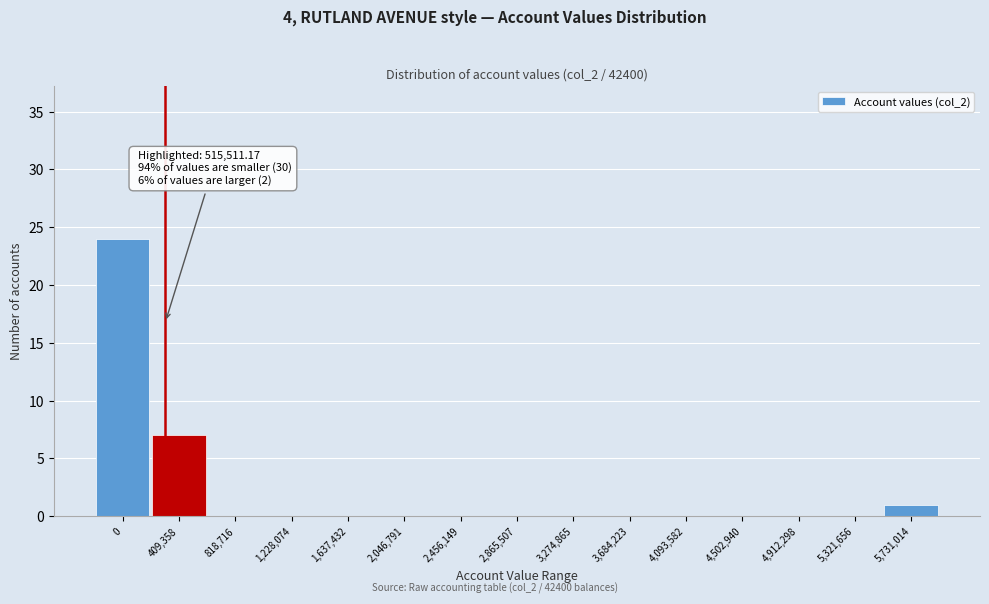

Reading left to right, transcribe all the data shown in this chart.

0=24	409,358=7	818,716=0	1,228,074=0	1,637,432=0	2,046,791=0	2,456,149=0	2,865,507=0	3,274,865=0	3,684,223=0	4,093,582=0	4,502,940=0	4,912,298=0	5,321,656=0	5,731,014=1